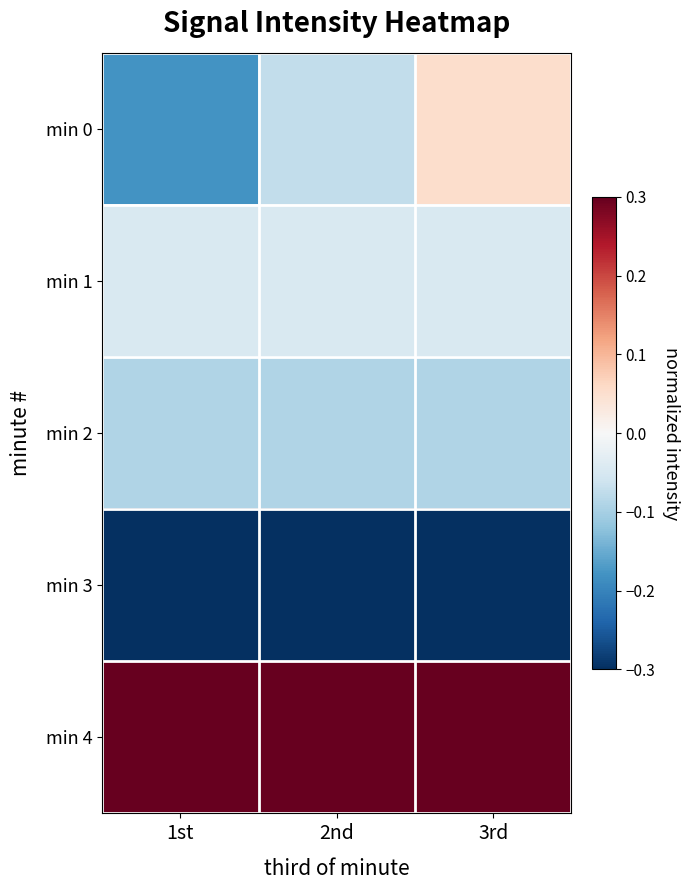

Reading left to right, what are all the values shown in this chart?

min 0: 1st=-0.2	2nd=-0.1	3rd=0.1
min 1: 1st=-0.0	2nd=-0.0	3rd=-0.0
min 2: 1st=-0.1	2nd=-0.1	3rd=-0.1
min 3: 1st=-0.3	2nd=-0.3	3rd=-0.3
min 4: 1st=0.3	2nd=0.3	3rd=0.3